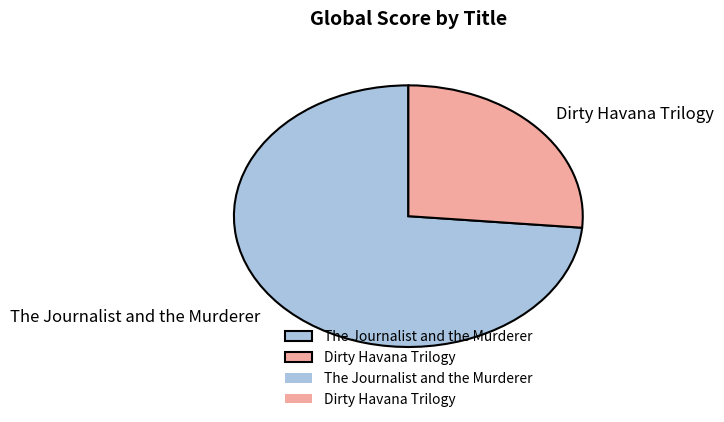

Which slice is the largest?

The Journalist and the Murderer